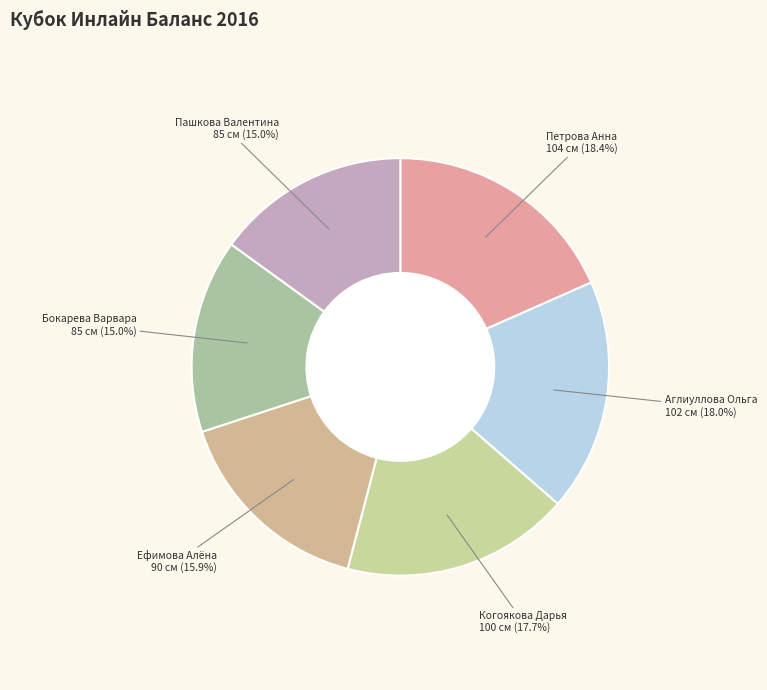

Rank the categories by value from lowest to highest.

Бокарева Варвара, Пашкова Валентина, Ефимова Алёна, Когоякова Дарья, Аглиуллова Ольга, Петрова Анна